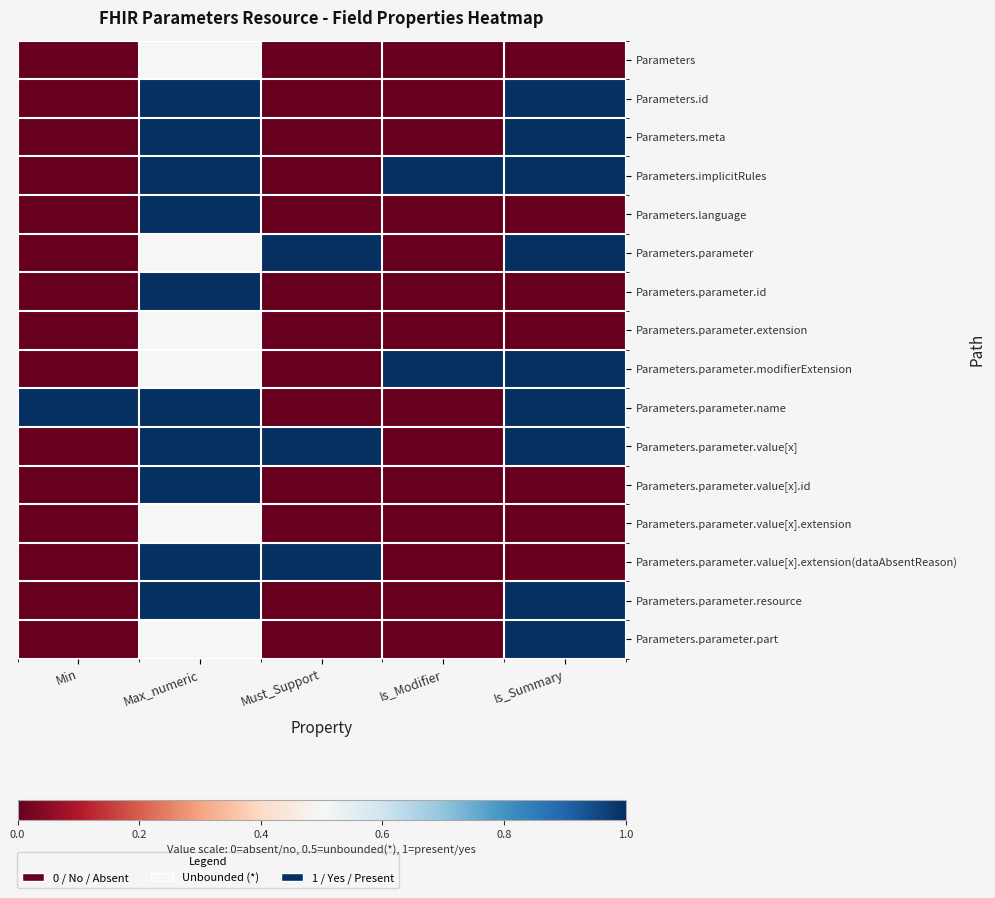

At Must_Support, list the series in order from smallest to largest.

Parameters, Parameters.id, Parameters.meta, Parameters.implicitRules, Parameters.language, Parameters.parameter.id, Parameters.parameter.extension, Parameters.parameter.modifierExtension, Parameters.parameter.name, Parameters.parameter.value[x].id, Parameters.parameter.value[x].extension, Parameters.parameter.resource, Parameters.parameter.part, Parameters.parameter, Parameters.parameter.value[x], Parameters.parameter.value[x].extension(dataAbsentReason)